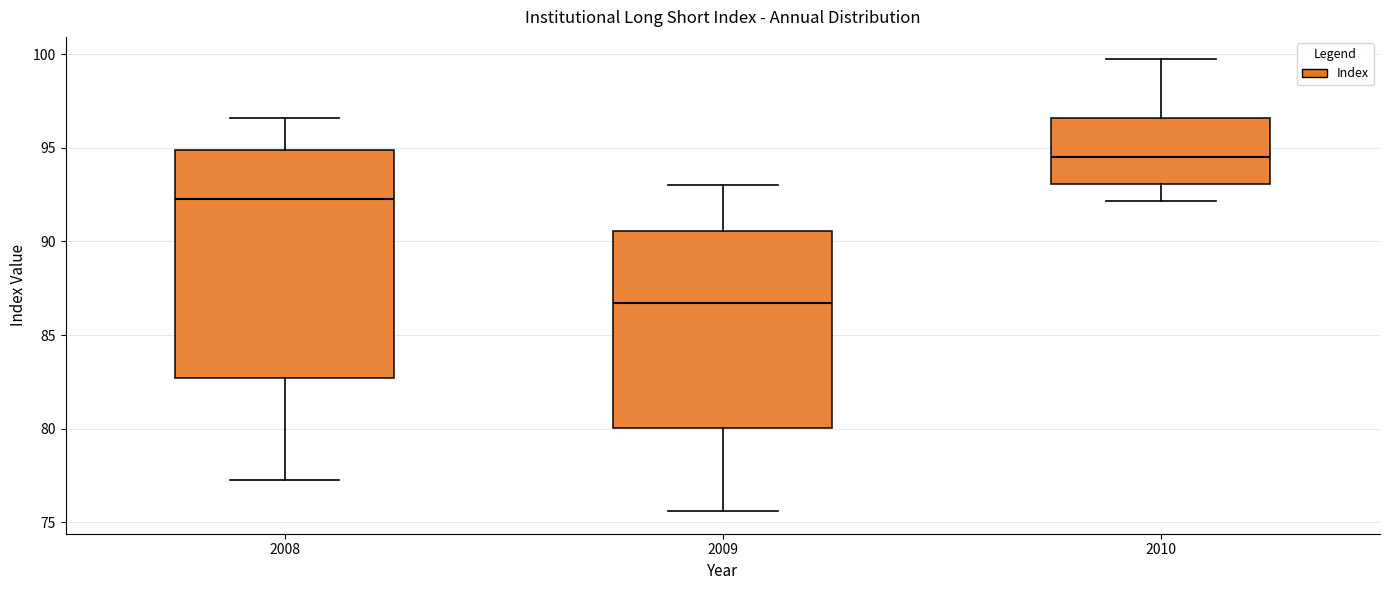

Where is the lower edge of the box at x = 2010 on the y-axis? The values are not printed on the chart, so give them approximately, as read against the axis.

93.0